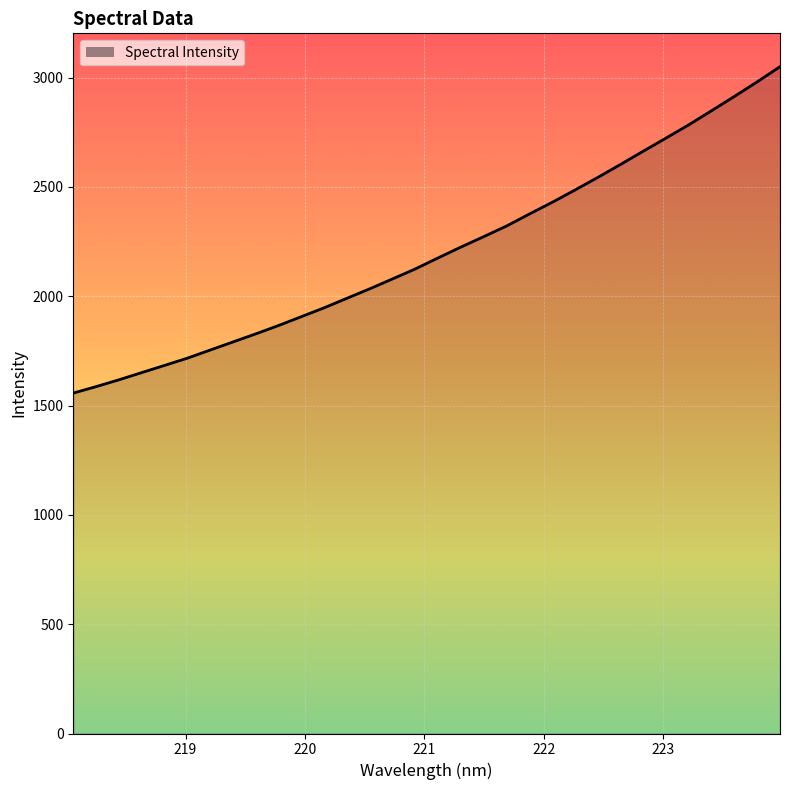

What is the difference between the maximum and minimum values?

1493.1